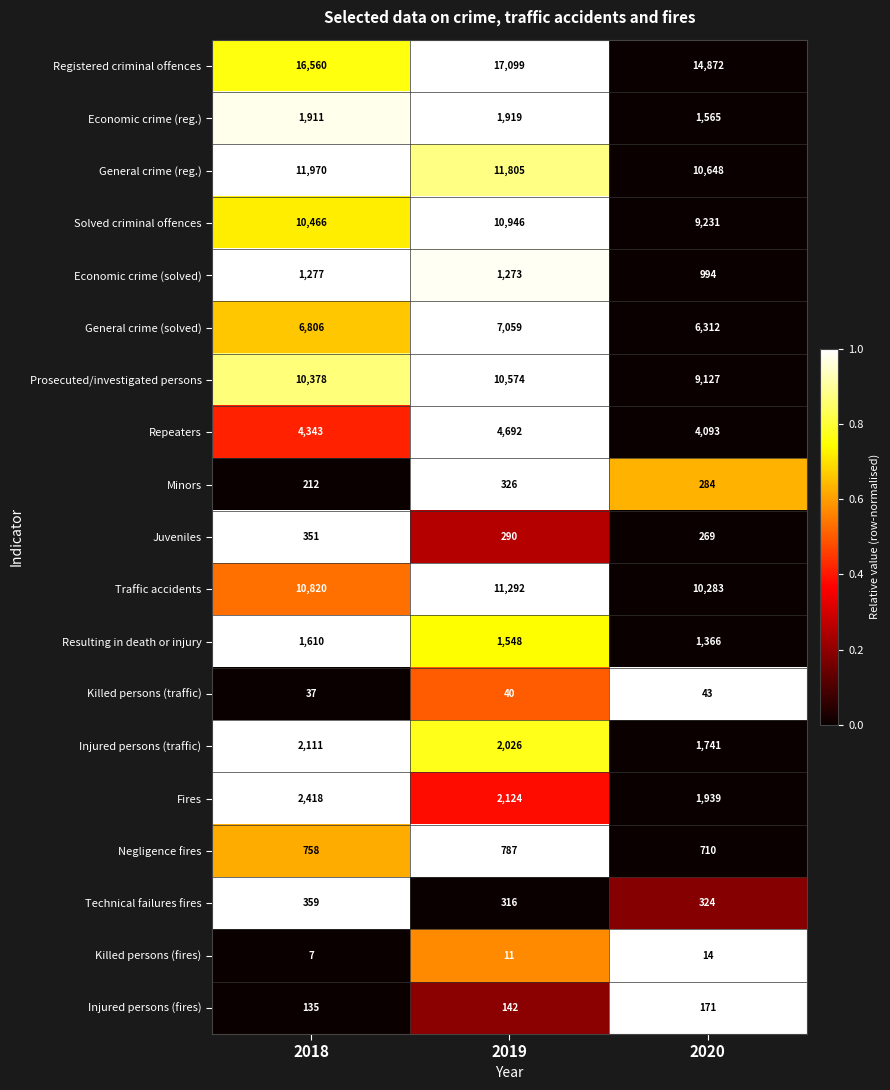

What is the approximate value of Prosecuted/investigated persons at 2018?

10378